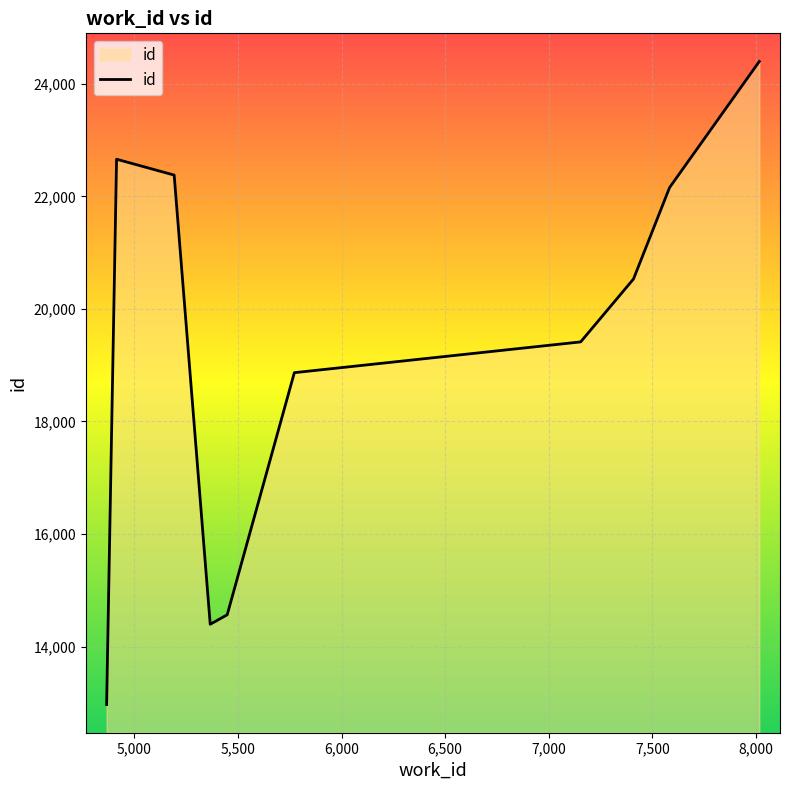

What is the greatest value displayed?

24397